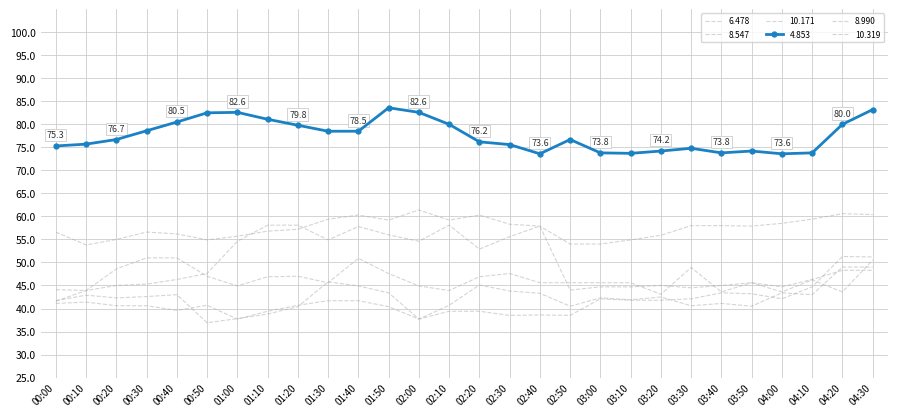

At which label is 10.319 closest to 42?

03:10